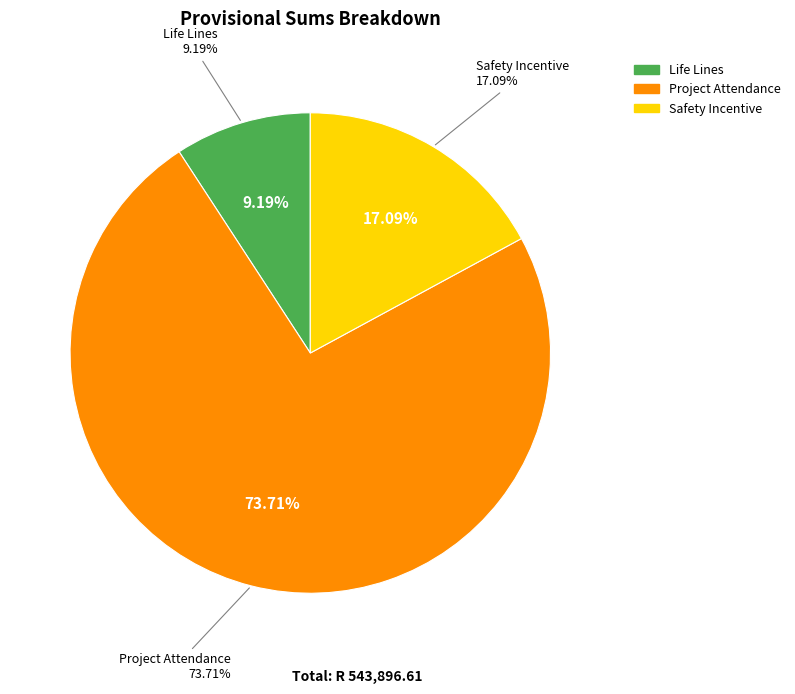

The Life Lines slice represents 9% of the pie. True or false?

True